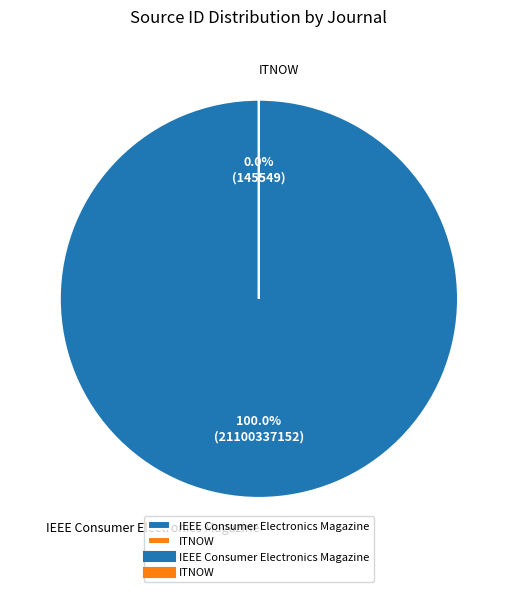

Is it true that IEEE Consumer Electronics Magazine is 88% of the pie?

False